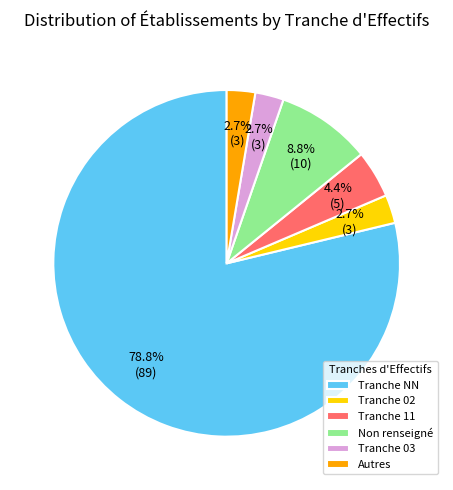

Count the number of slices in the pie.

6